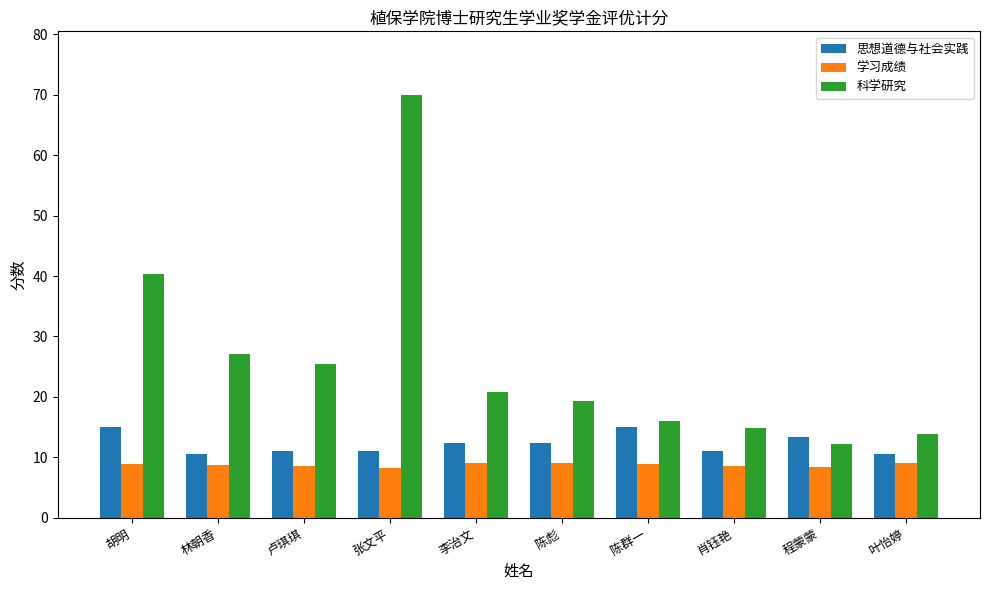

How many data points does each series have?

10